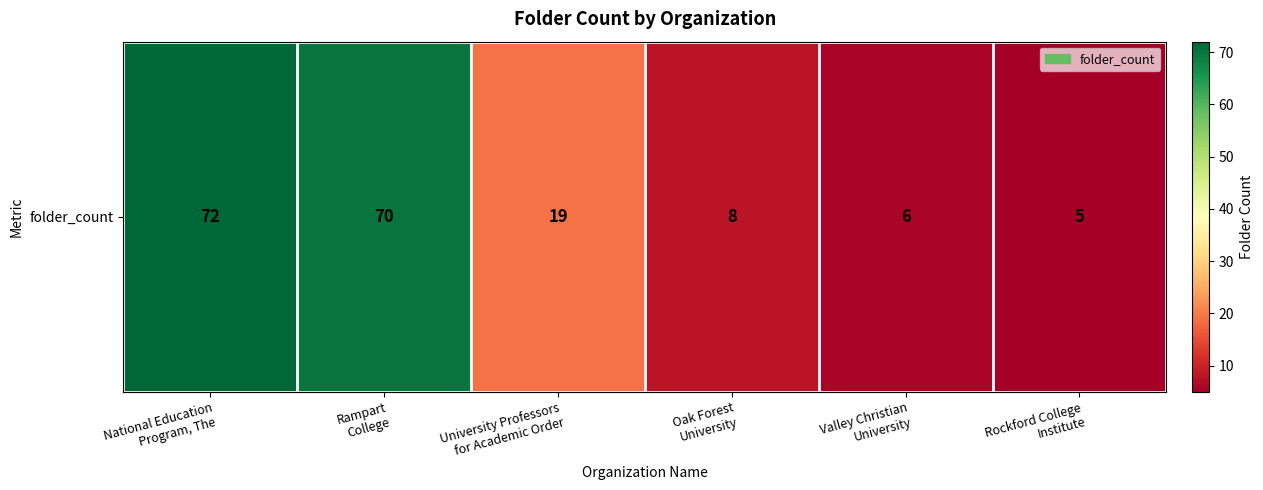

What is the smallest value displayed?

5